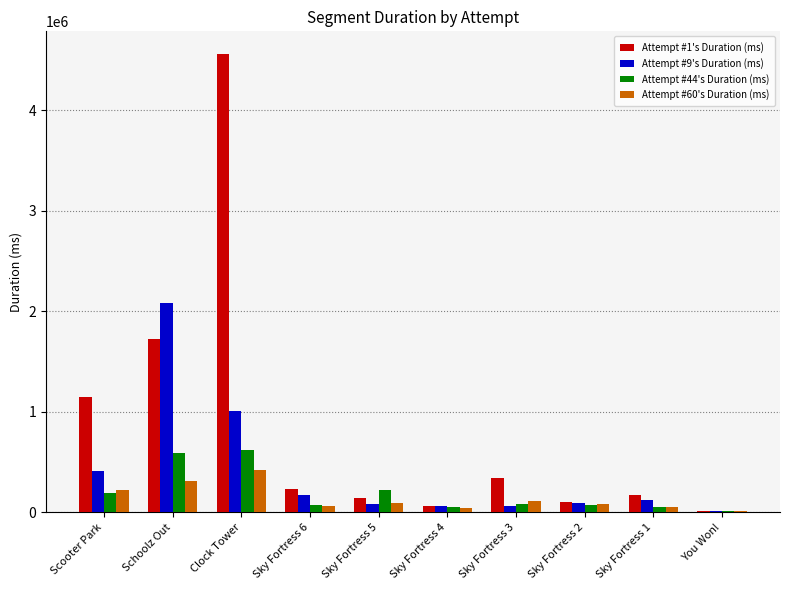

Which category has the highest value in the Attempt #1's Duration (ms) series?

Clock Tower